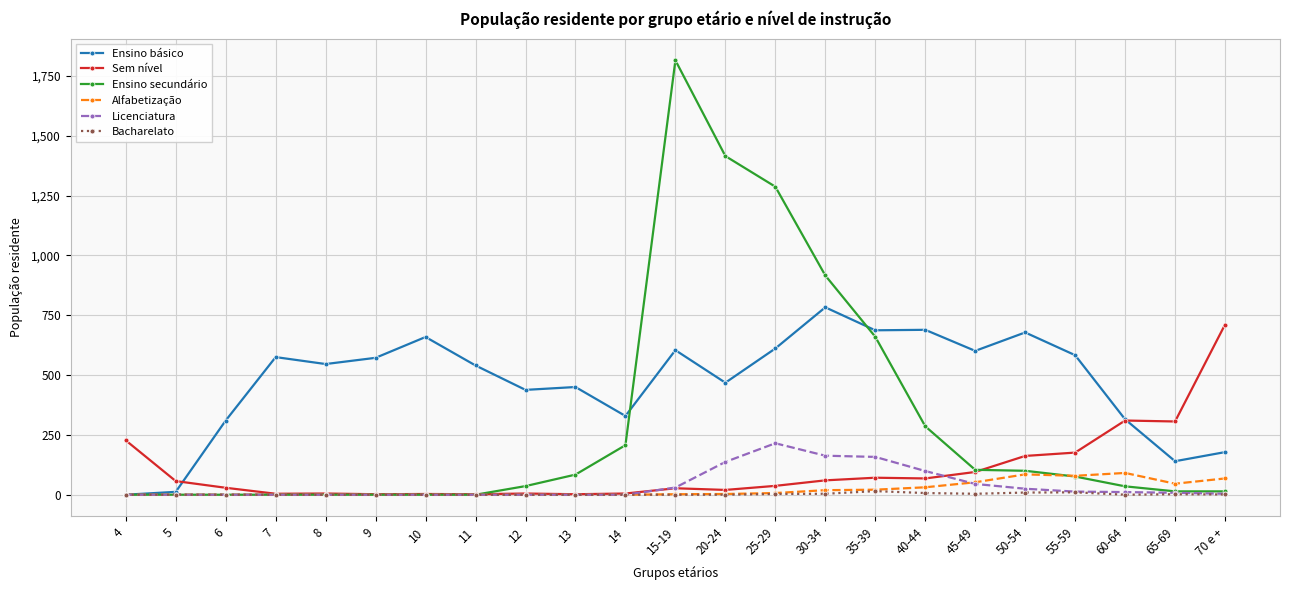

What is the maximum value shown in the chart?

1815